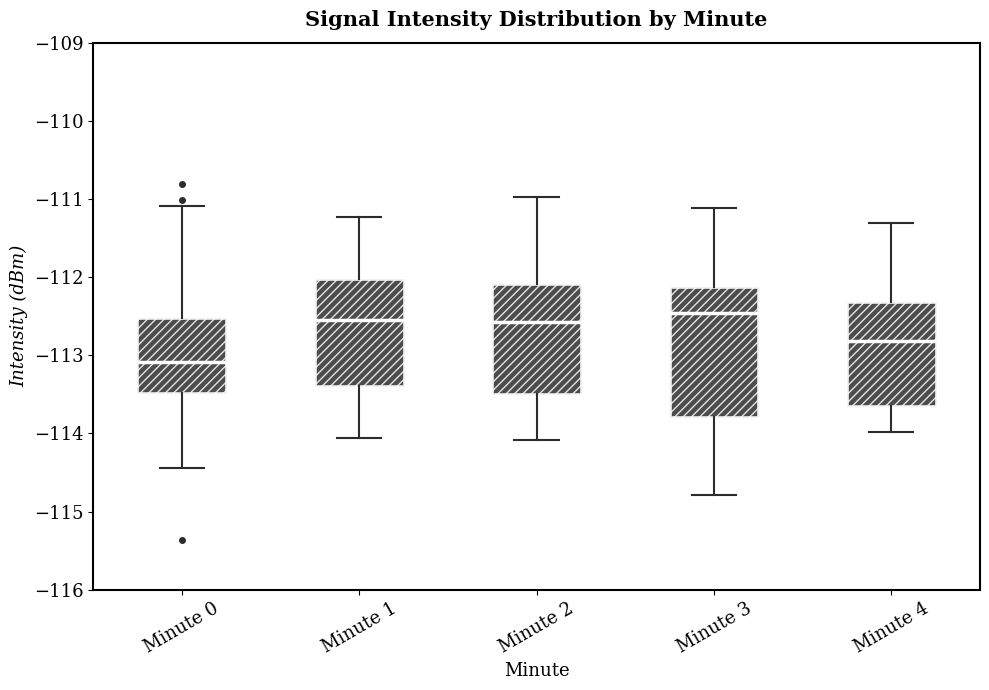

Reading left to right, transcribe this box plot: for each box, give where its median line is, the range the box spans, and where its two whiskers end, as read against the y-axis. The values are not printed on the chart, so give them approximately, as read against the axis.

Minute 0: median -113.1, box -113.5 to -112.5, whiskers -114.4 to -111.1
Minute 1: median -112.5, box -113.4 to -112.0, whiskers -114.1 to -111.2
Minute 2: median -112.6, box -113.5 to -112.1, whiskers -114.1 to -111.0
Minute 3: median -112.5, box -113.8 to -112.1, whiskers -114.8 to -111.1
Minute 4: median -112.8, box -113.6 to -112.3, whiskers -114.0 to -111.3